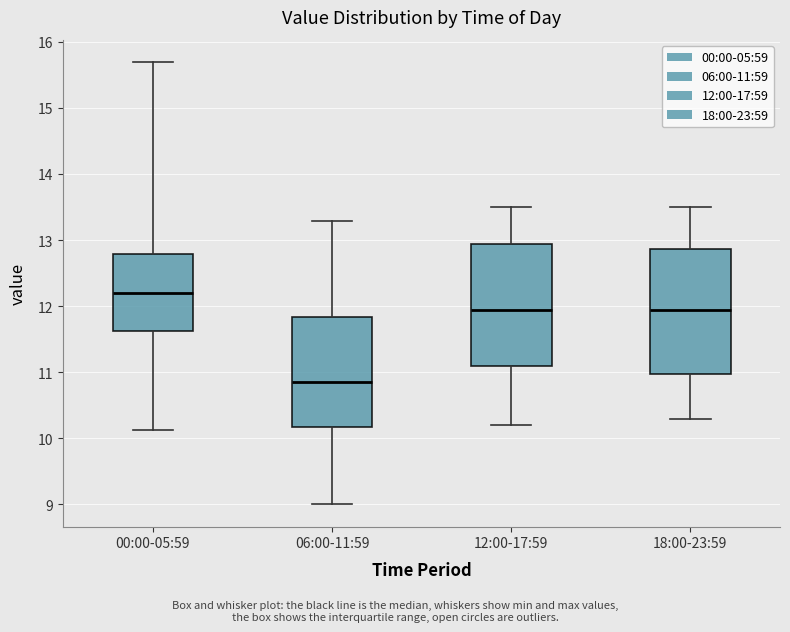

Reading left to right, read every box against the y-axis: the position of its median line, the range the box covers, and the ends of its whiskers. The values are not printed on the chart, so give them approximately, as read against the axis.

00:00-05:59: median 12.2, box 11.6 to 12.8, whiskers 10.1 to 15.7
06:00-11:59: median 10.9, box 10.2 to 11.8, whiskers 9.0 to 13.3
12:00-17:59: median 12.0, box 11.1 to 13.0, whiskers 10.2 to 13.5
18:00-23:59: median 12.0, box 11.0 to 12.9, whiskers 10.3 to 13.5